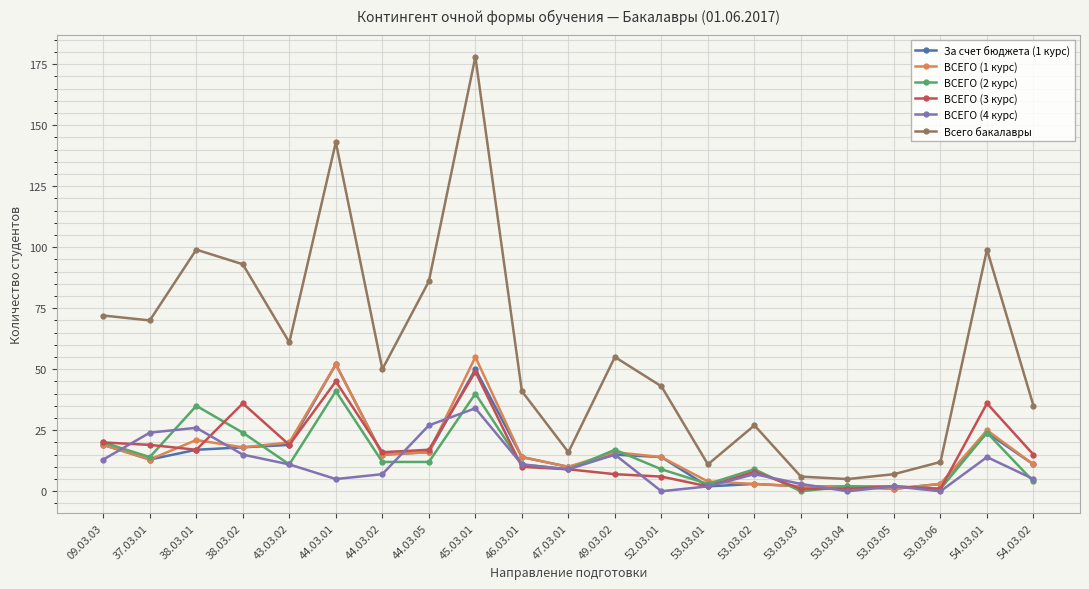

At which label is Всего бакалавры closest to 91?

38.03.02